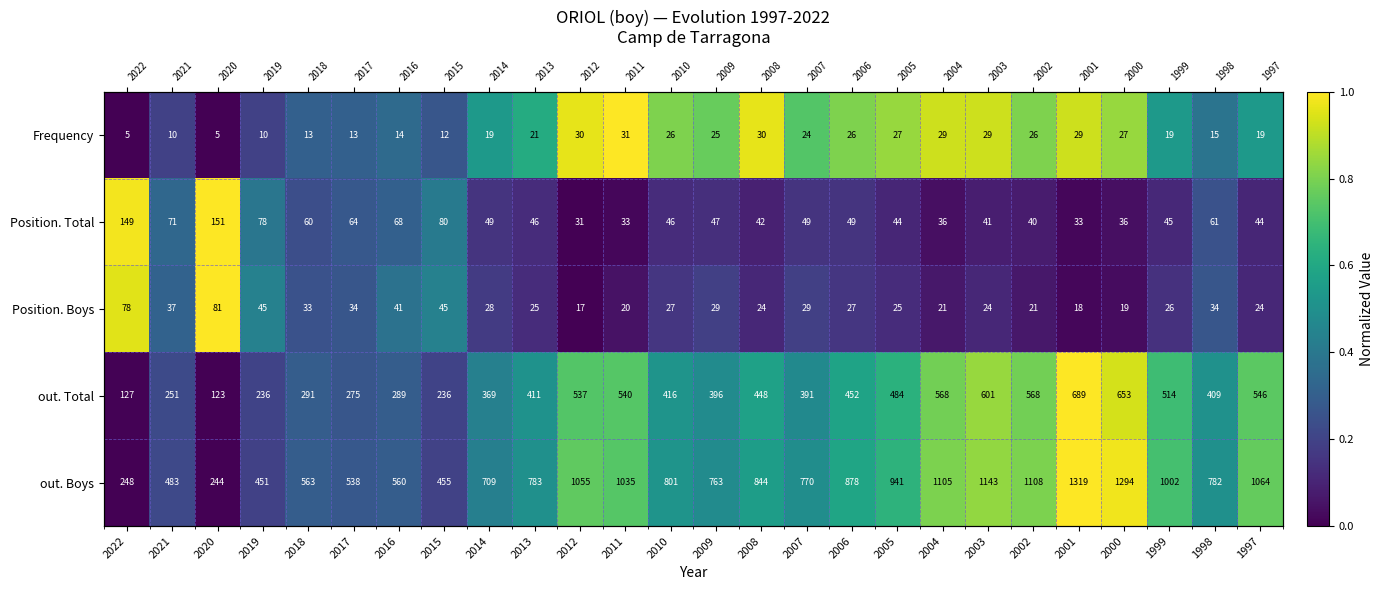

Where is out. Total nearest to the value 0?

2020